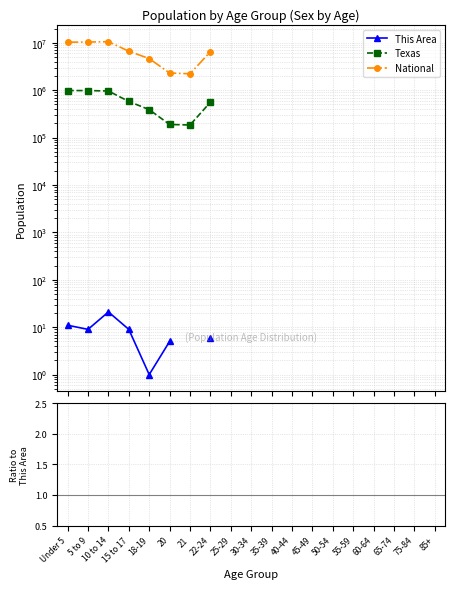

What position from the left is Under 5?

1